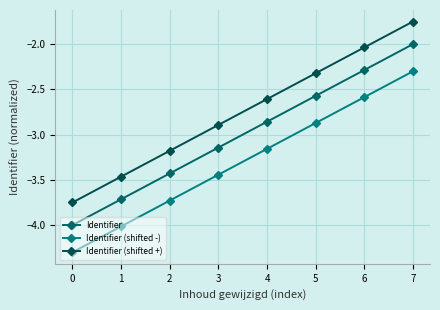

Reading left to right, list all the values displayed in this chart.

Identifier: -4.0	-3.7	-3.4	-3.1	-2.9	-2.6	-2.3	-2.0
Identifier (shifted -): -4.3	-4.0	-3.7	-3.4	-3.2	-2.9	-2.6	-2.3
Identifier (shifted +): -3.8	-3.5	-3.2	-2.9	-2.6	-2.3	-2.0	-1.8